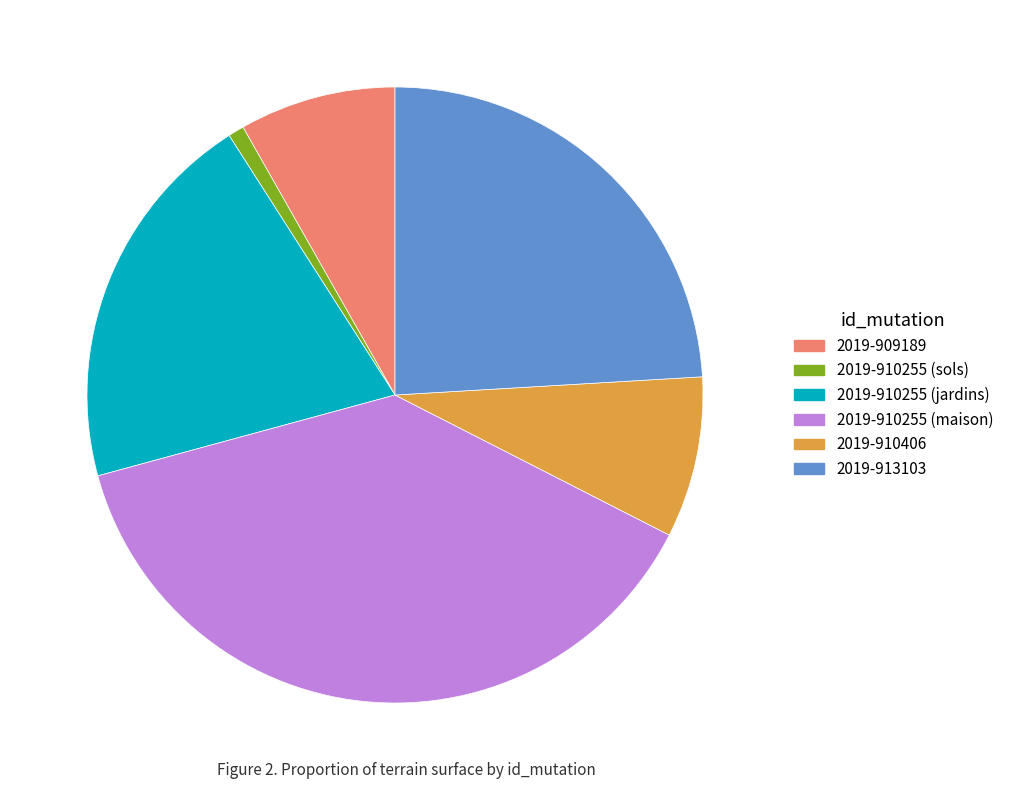

Does any single category account for the majority?

No